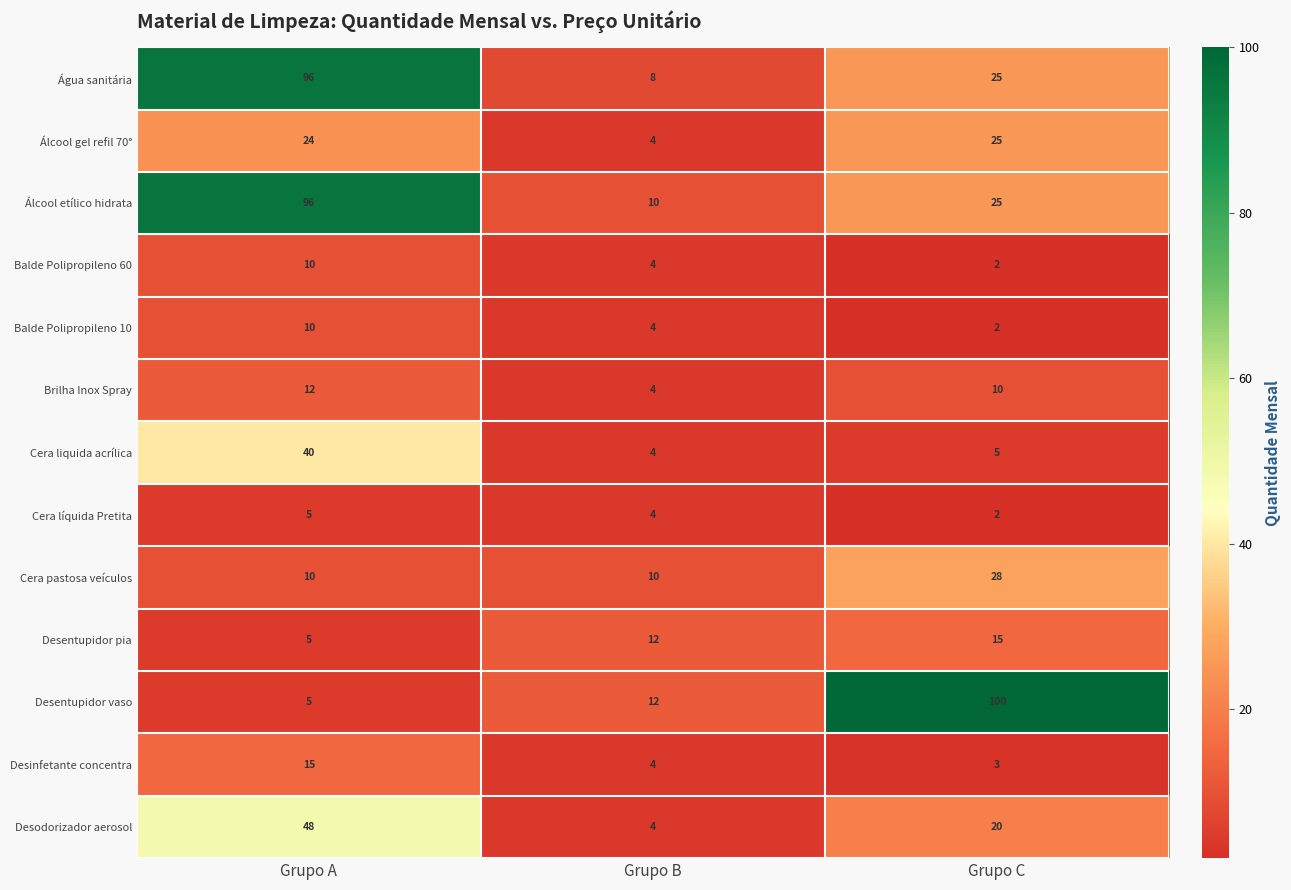

At which category is the sum across all series the highest?

Grupo A